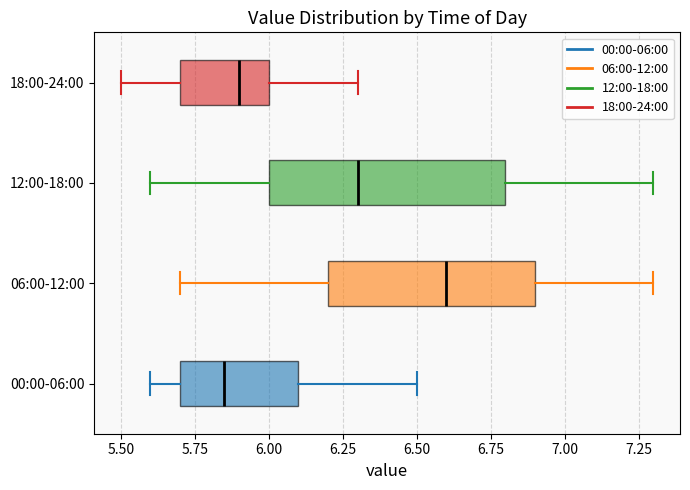

Which box is the widest, from its left edge to its right edge?

12:00-18:00